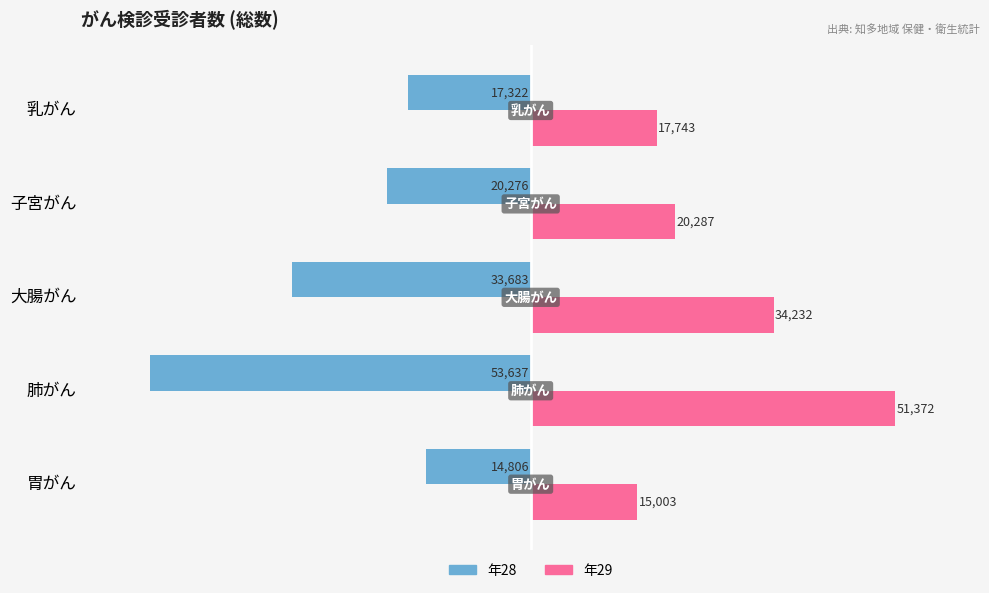

What are all the series names shown in the legend?

年28, 年29